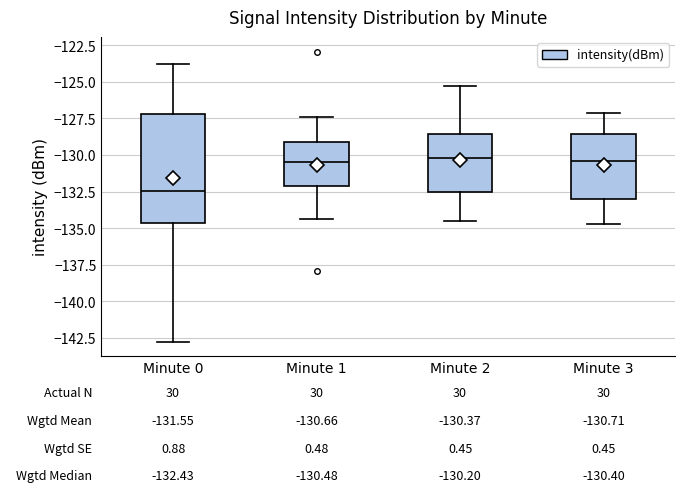

Which box is the tallest, from its lower edge to its upper edge?

Minute 0